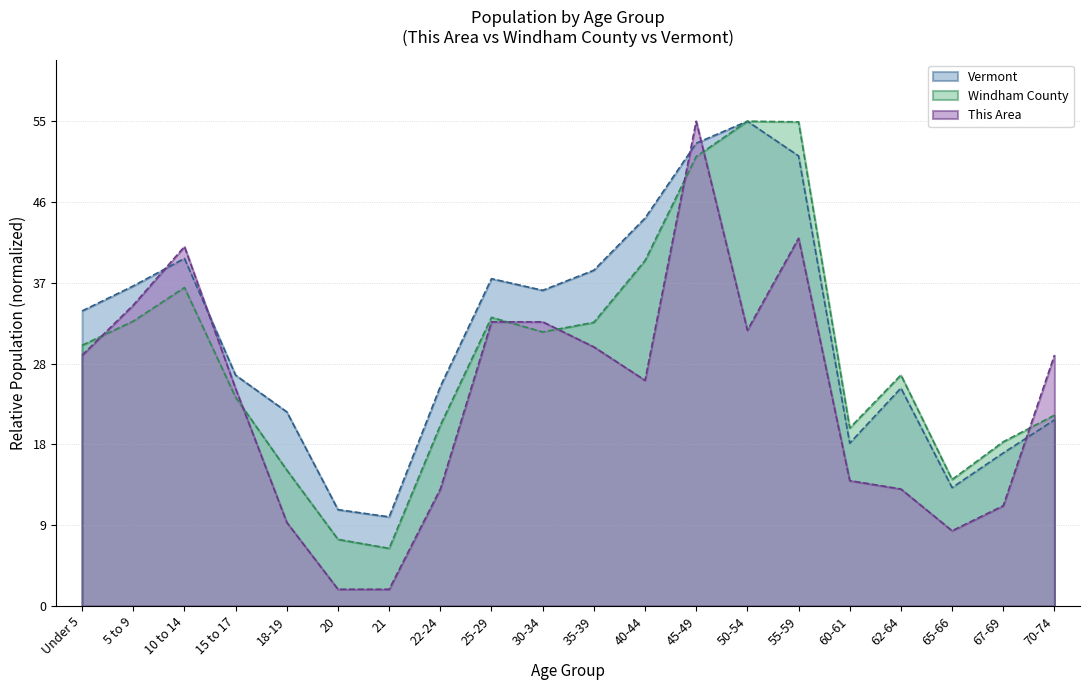

At 10 to 14, list the series in order from smallest to largest.

Windham County, Vermont, This Area